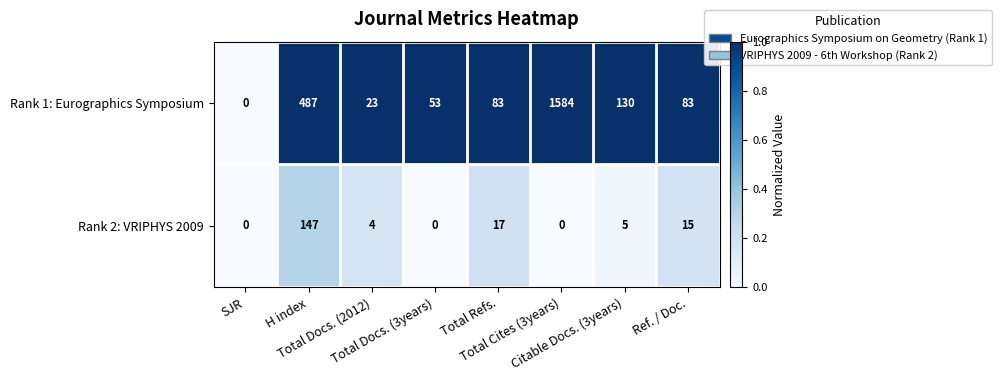

What is the sum of all Rank 1: Eurographics Symposium values?

2443